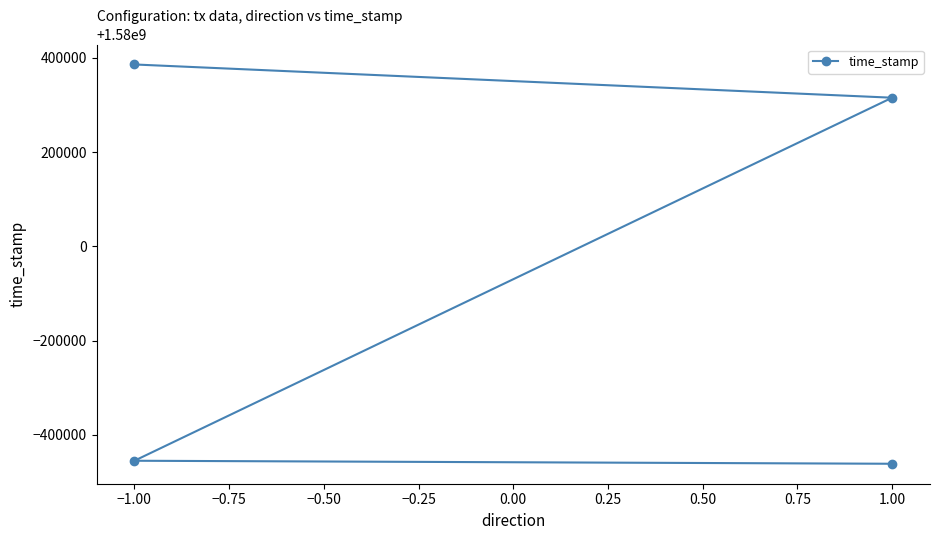

What is the average value?

1579946239